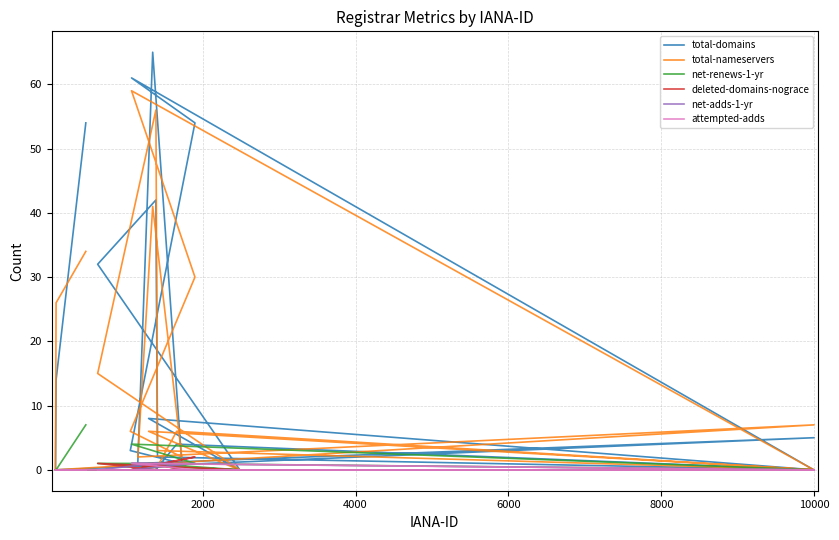

Is the value of total-nameservers at 10000 greater than the value of net-adds-1-yr at 4000?

Yes